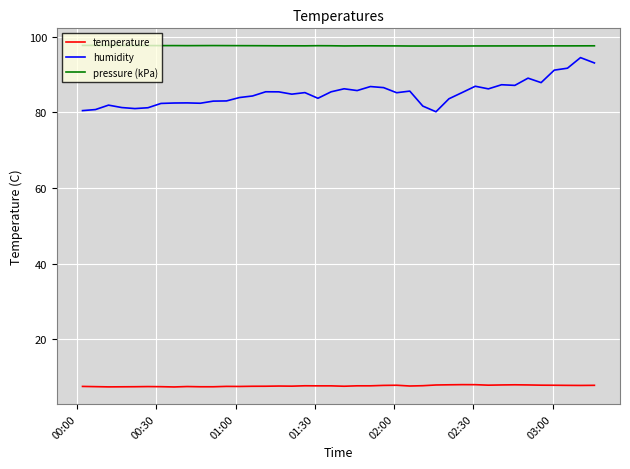

Which series has the widest spread of values?

humidity